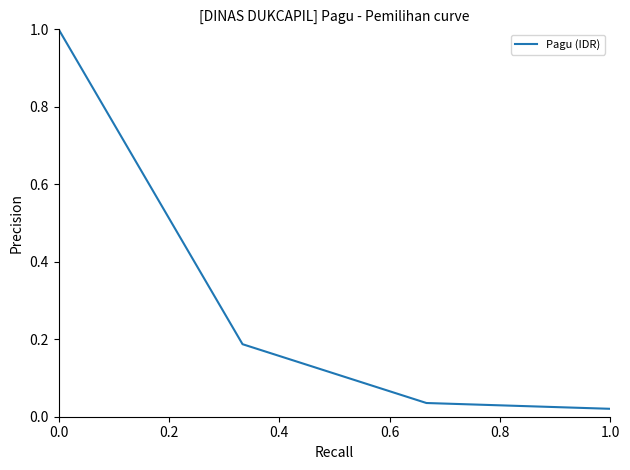

True or false: there are more than 2 points higher than both neighbors.

False